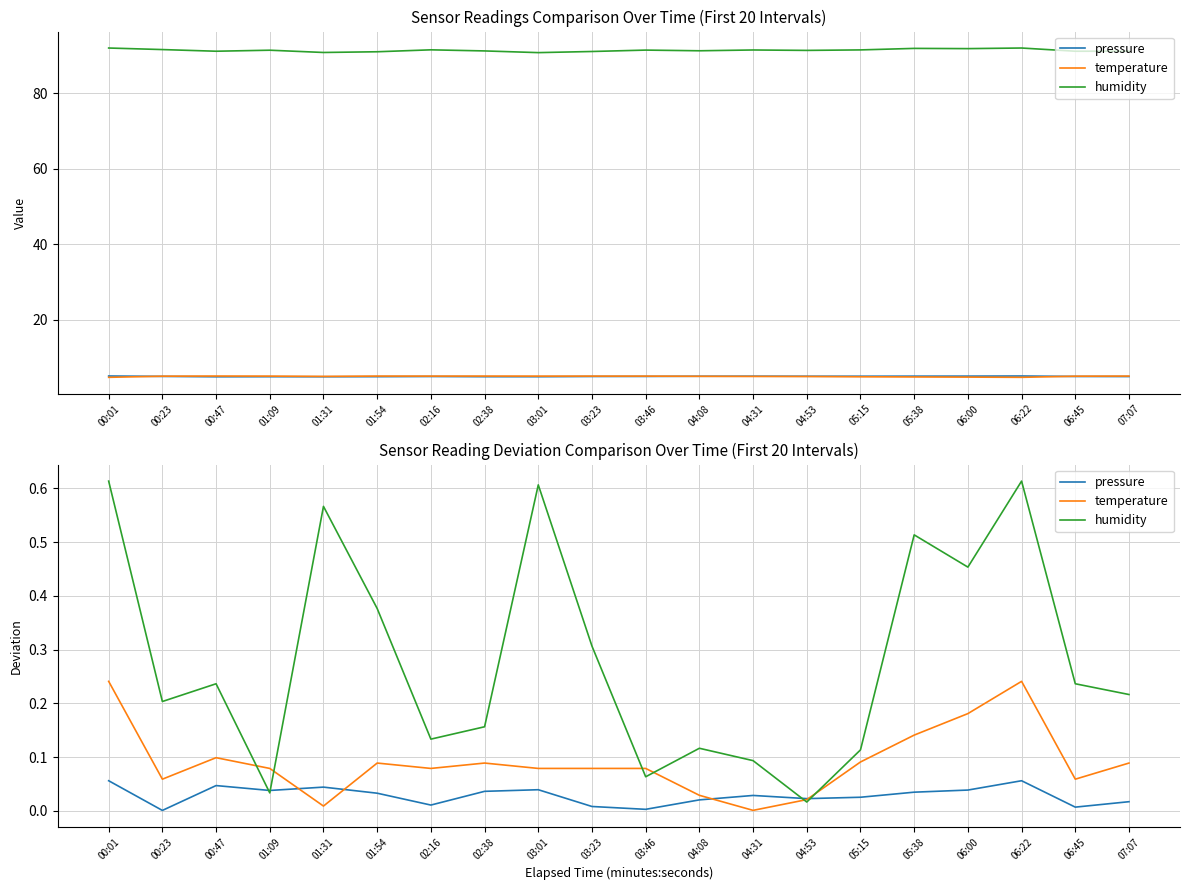

Which series ends up on top after the final intersection of pressure and temperature?

temperature